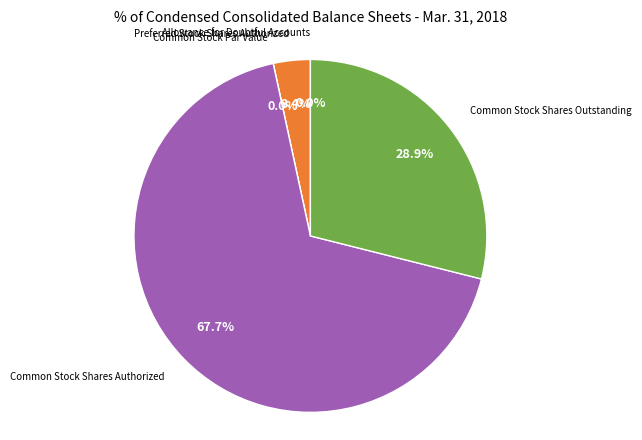

Which slice is the largest?

Common Stock Shares Authorized